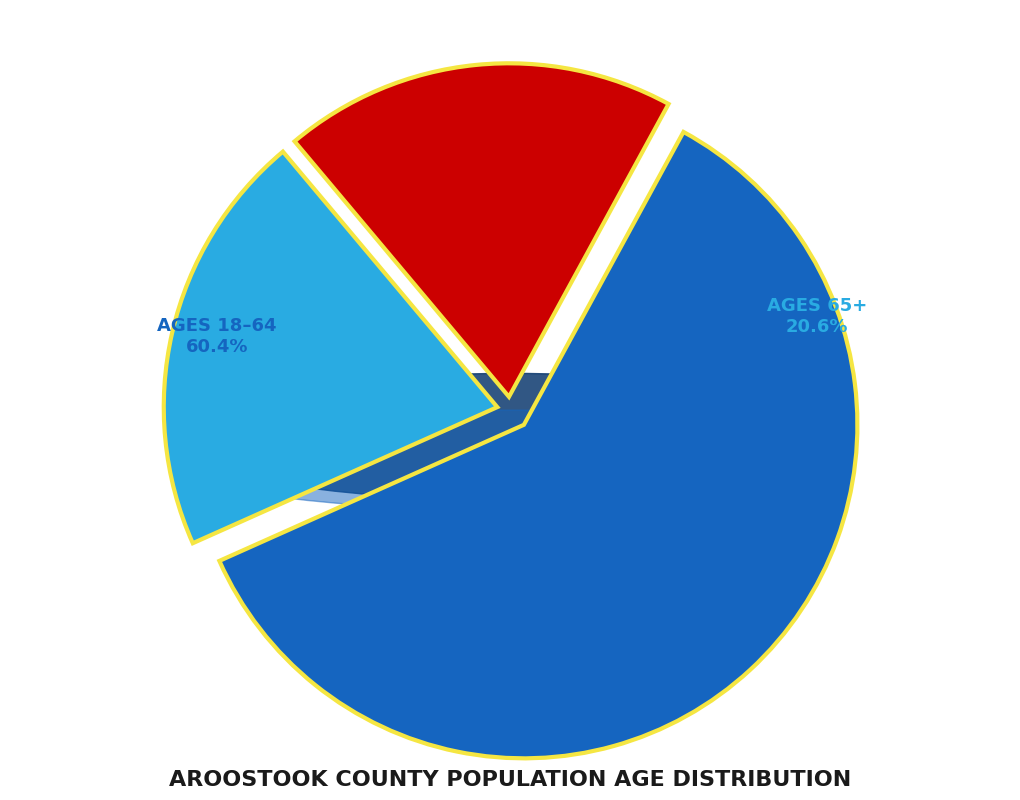

Rank the categories by value from lowest to highest.

Population % ages 0-17, Population % ages 65+, Population % ages 18-64